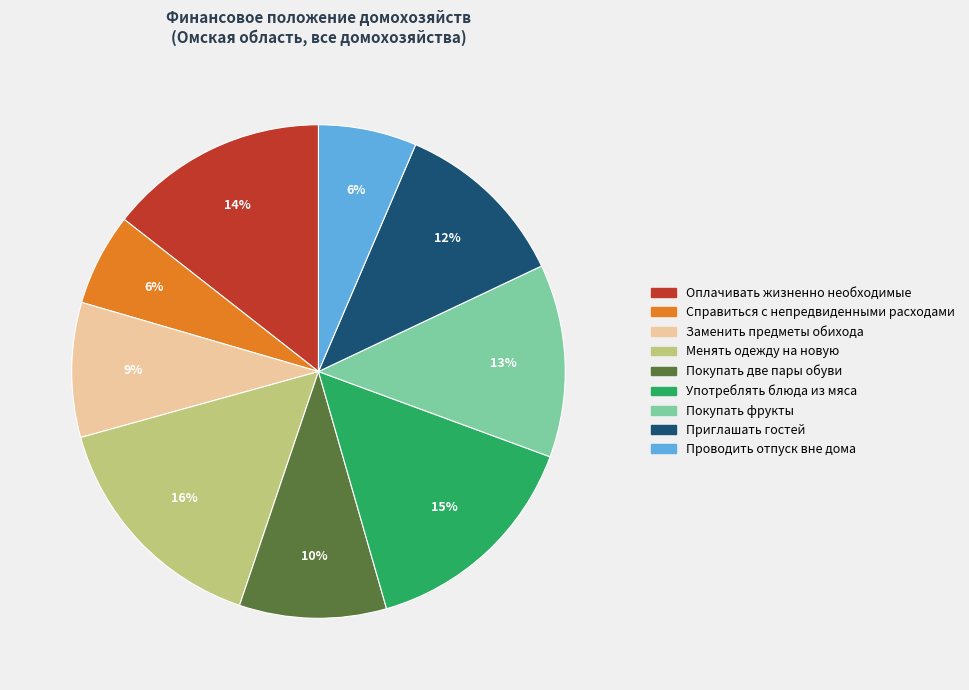

To the nearest percent, what is the average slice percentage?

11%